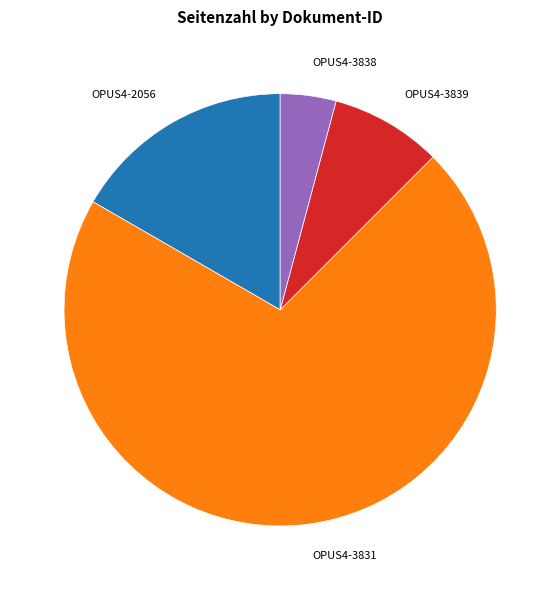

Count the number of slices in the pie.

4